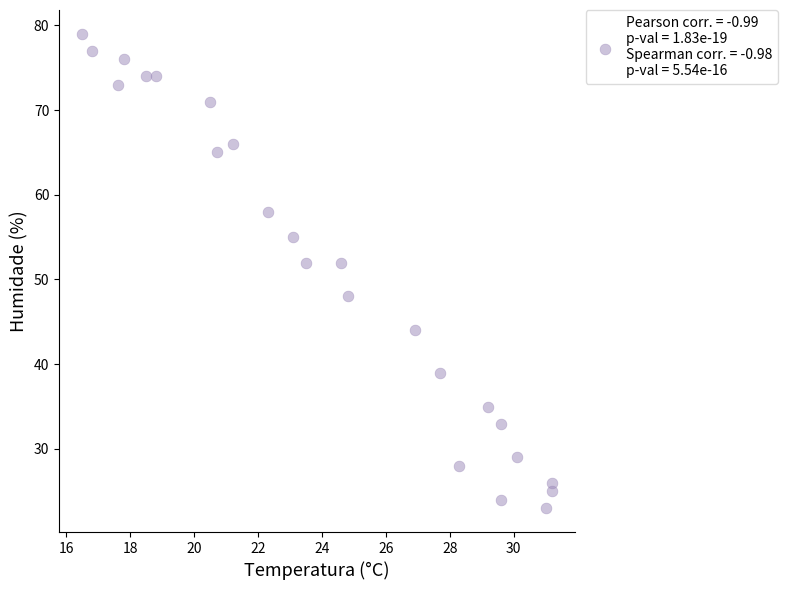

What is the range of Y values (max minus min)?

56